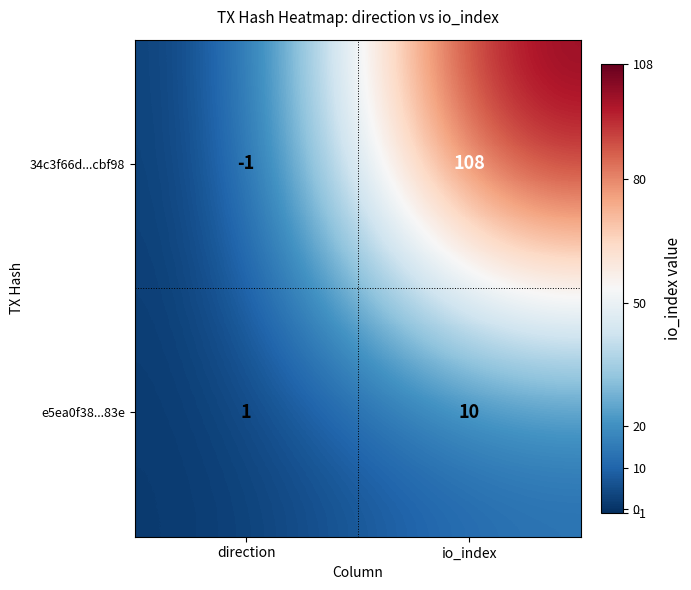

At io_index, list the series in order from largest to smallest.

34c3f66d...cbf98, e5ea0f38...83e